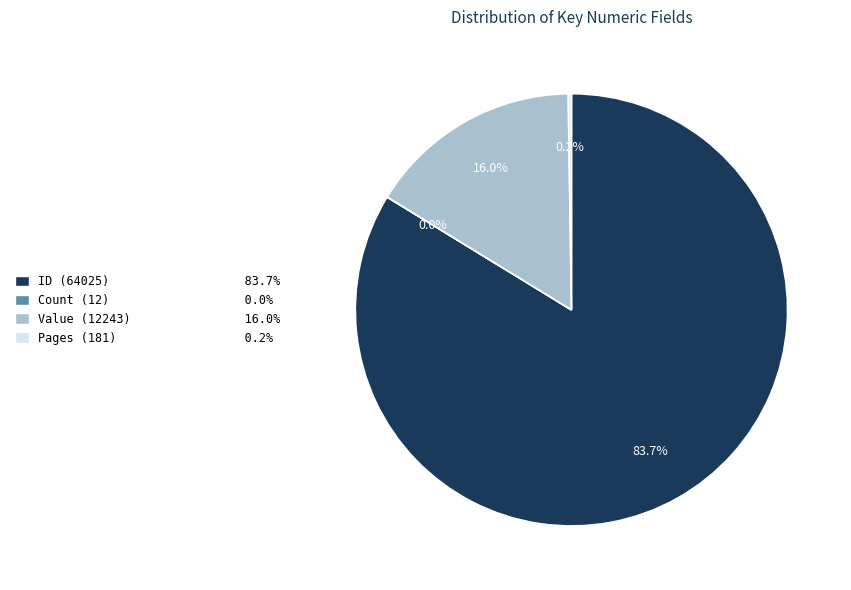

To the nearest percent, what is the difference between the largest and smallest slice percentages?

84%